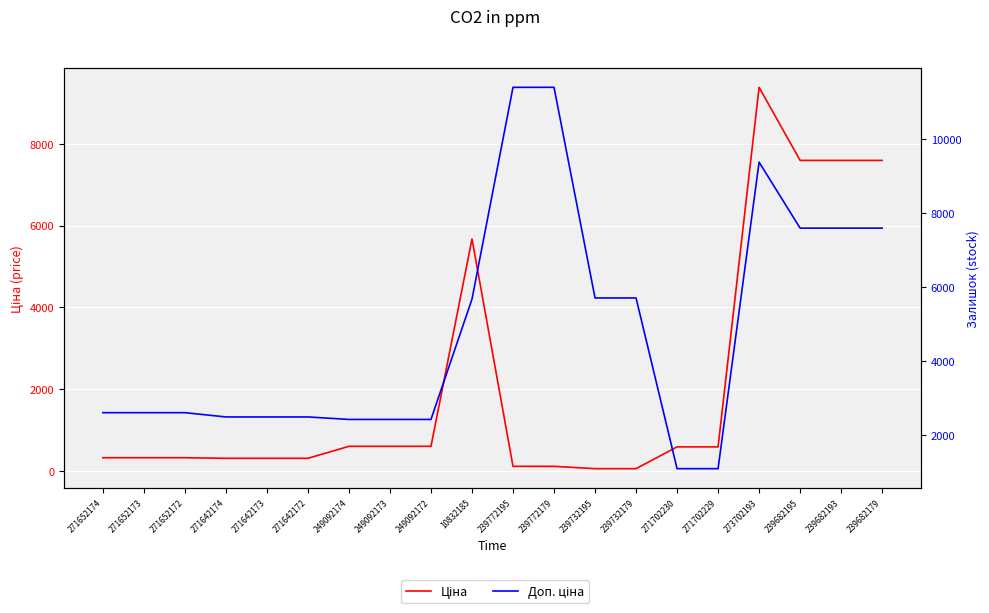

Rank the series by their maximum value, from highest to lowest.

Доп. ціна, Ціна